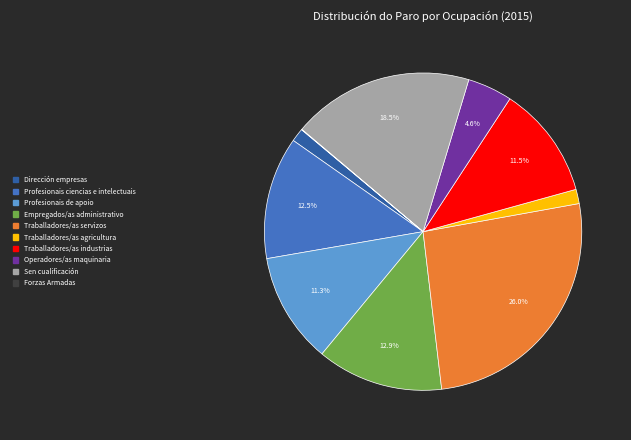

Does any single category account for the majority?

No